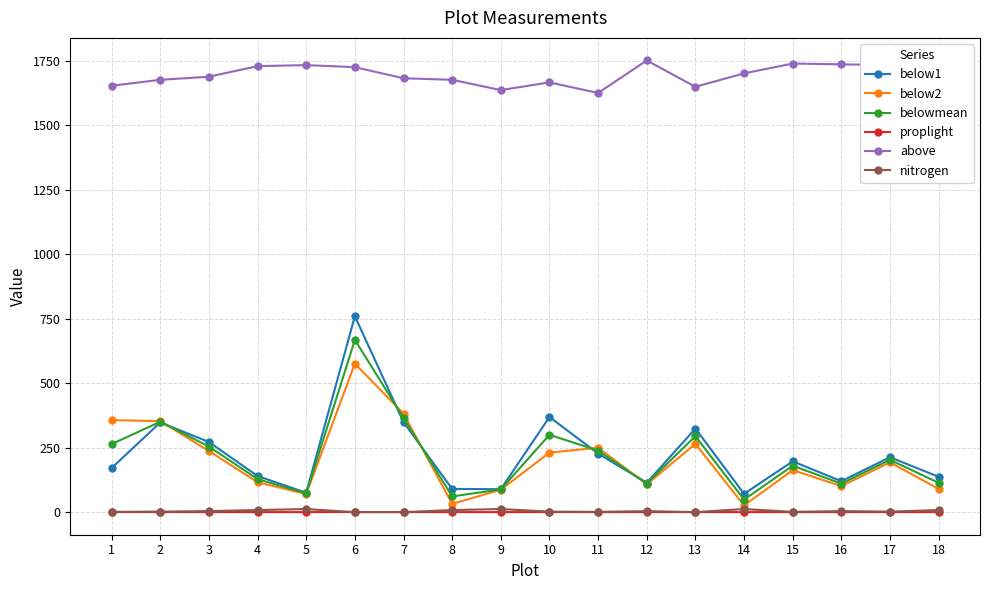

True or false: nitrogen and above cross at least once.

False